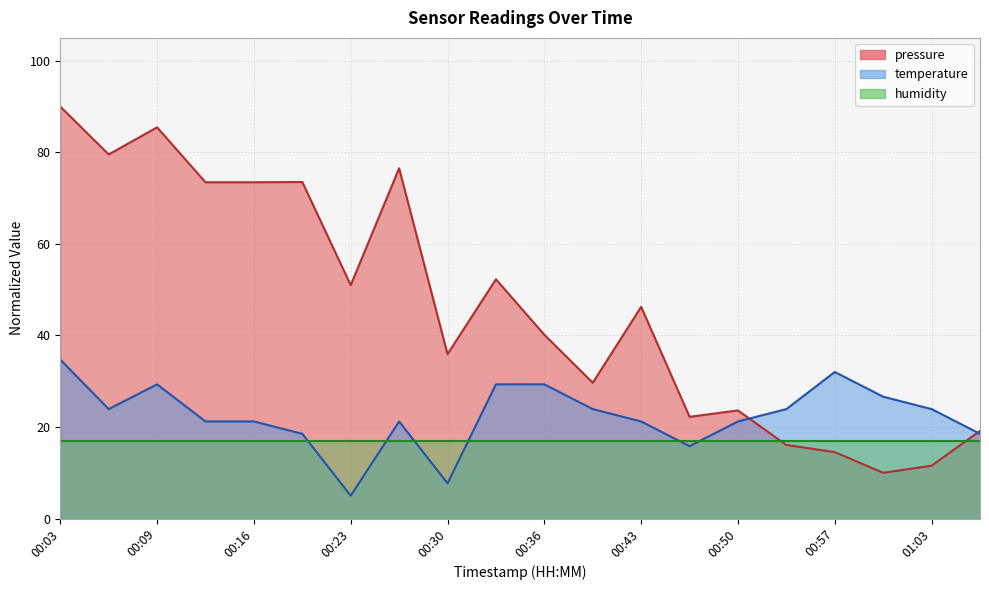

The temperature series shows 8.8 at 00:33. True or false?

False